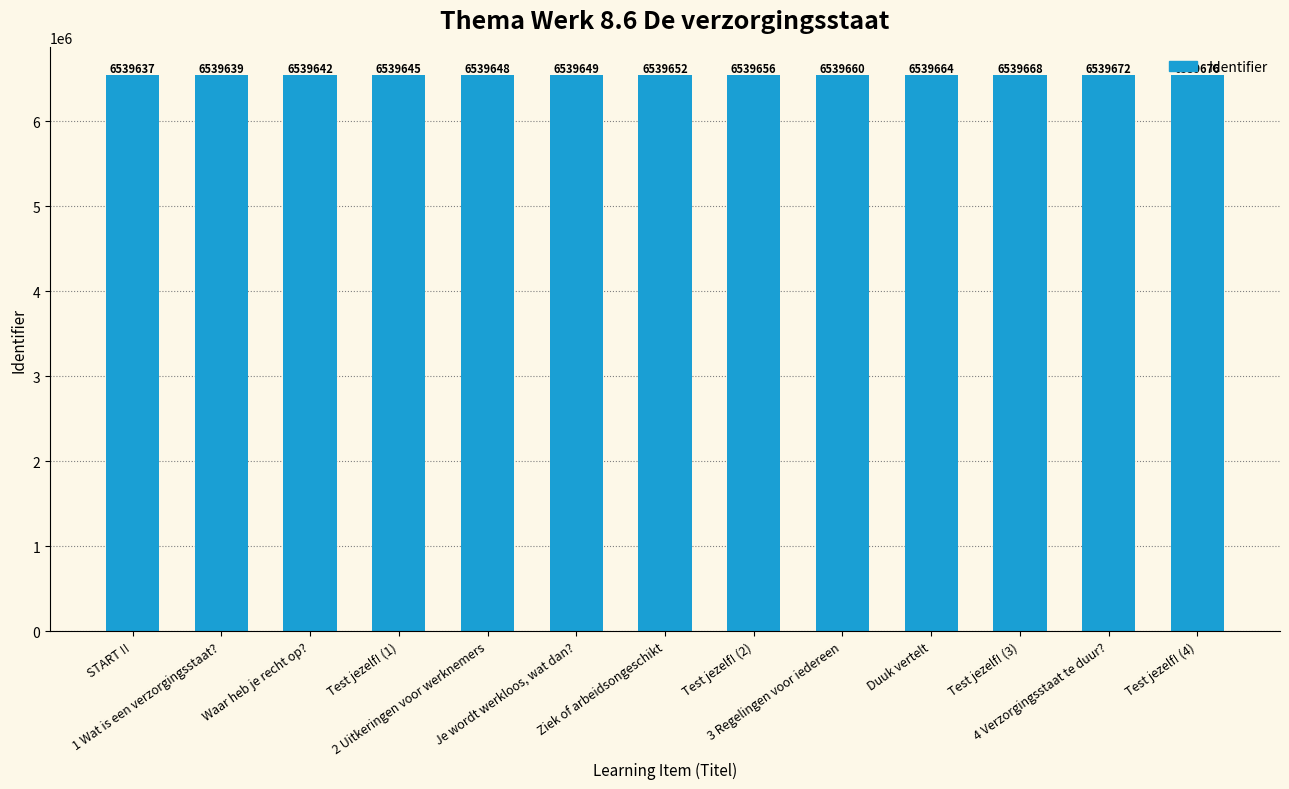

What is the value of the 7th bar from the left?

6539652